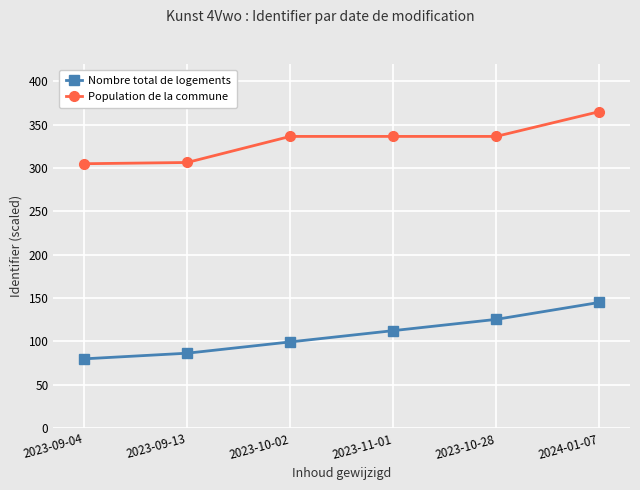

What is the value of the Population de la commune point at the 1st from the left?

305.0